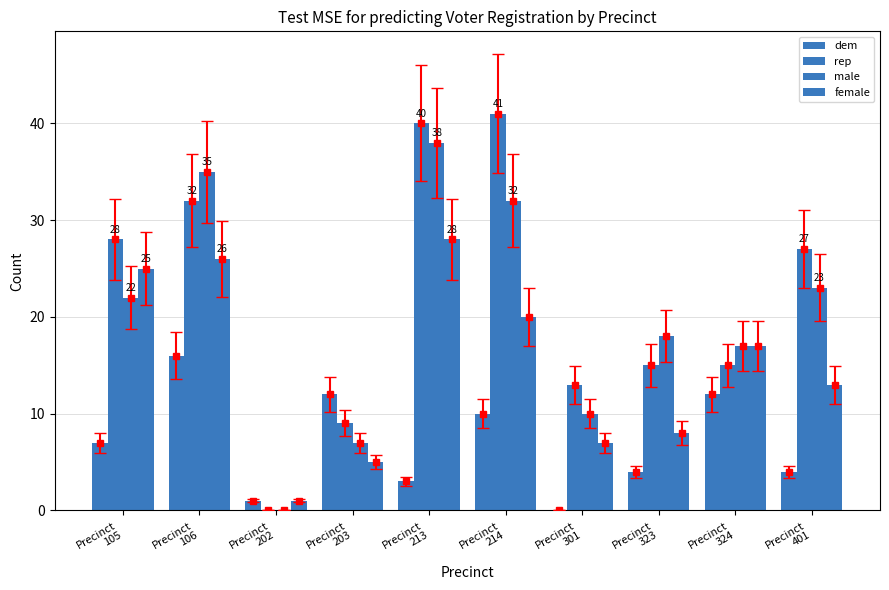

Which category has the highest value in the dem series?

Precinct
106